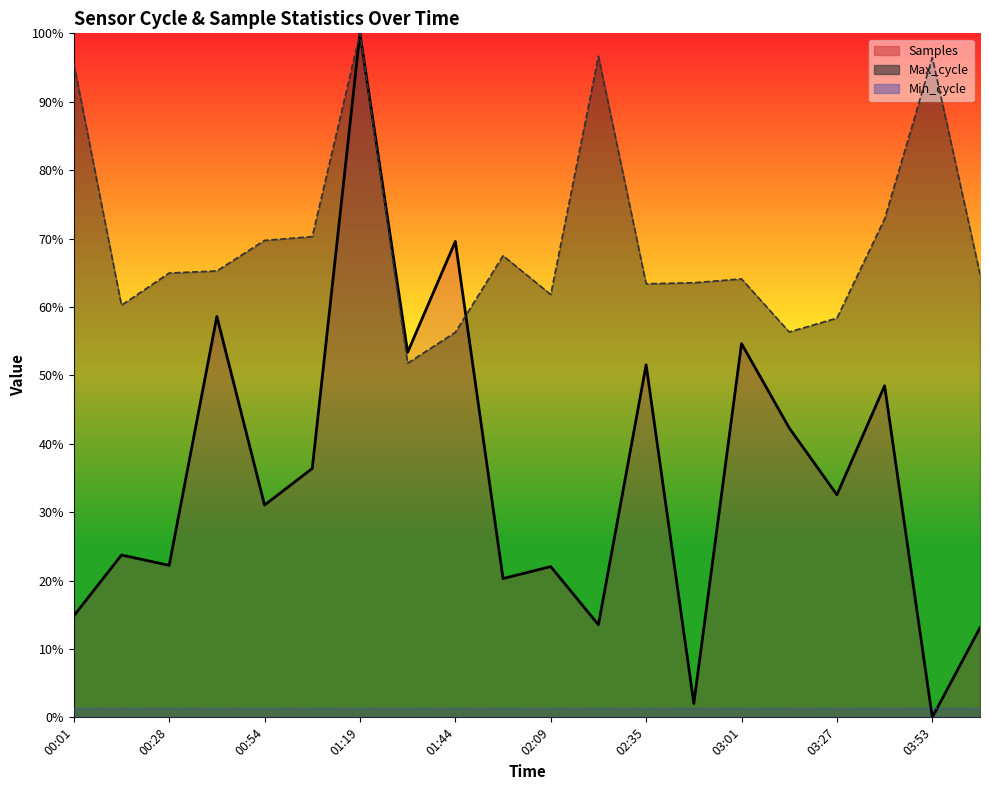

How many lines are shown in the chart?

3